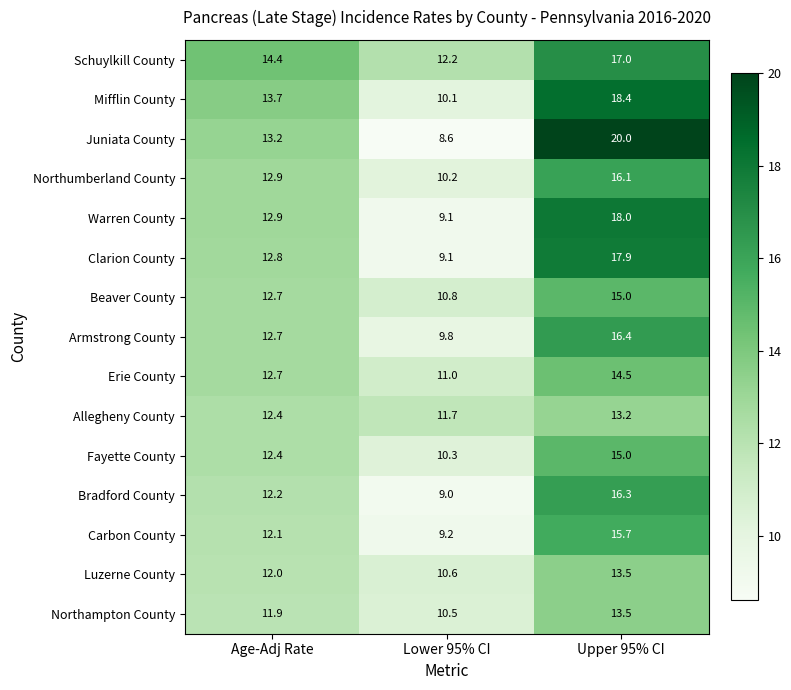

At which label does Northumberland County first exceed 12?

Age-Adj Rate